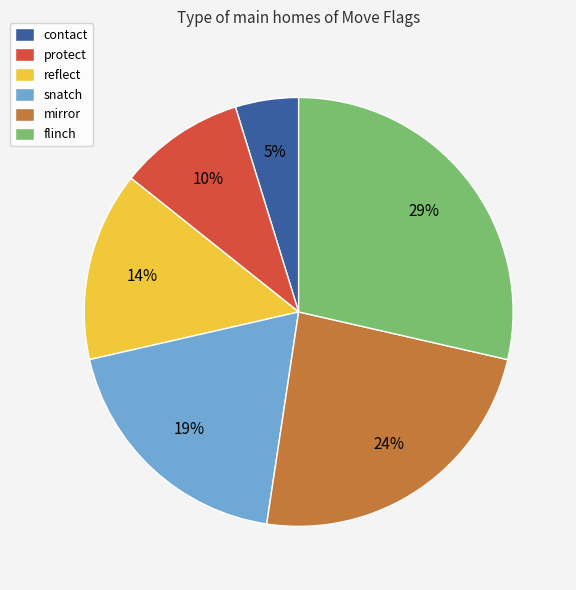

Is there any slice that represents more than half of the pie?

No